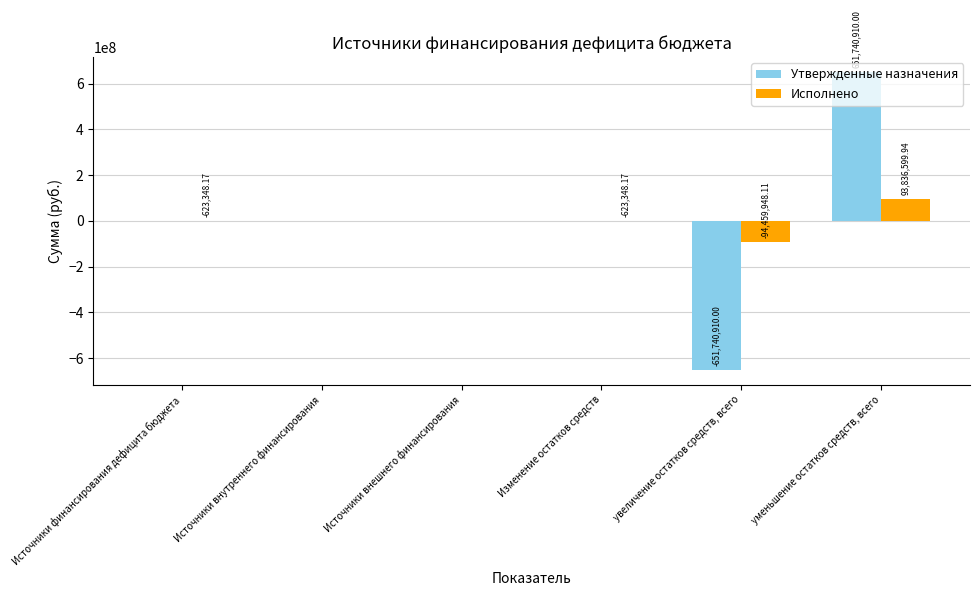

How many distinct data groups are displayed?

2